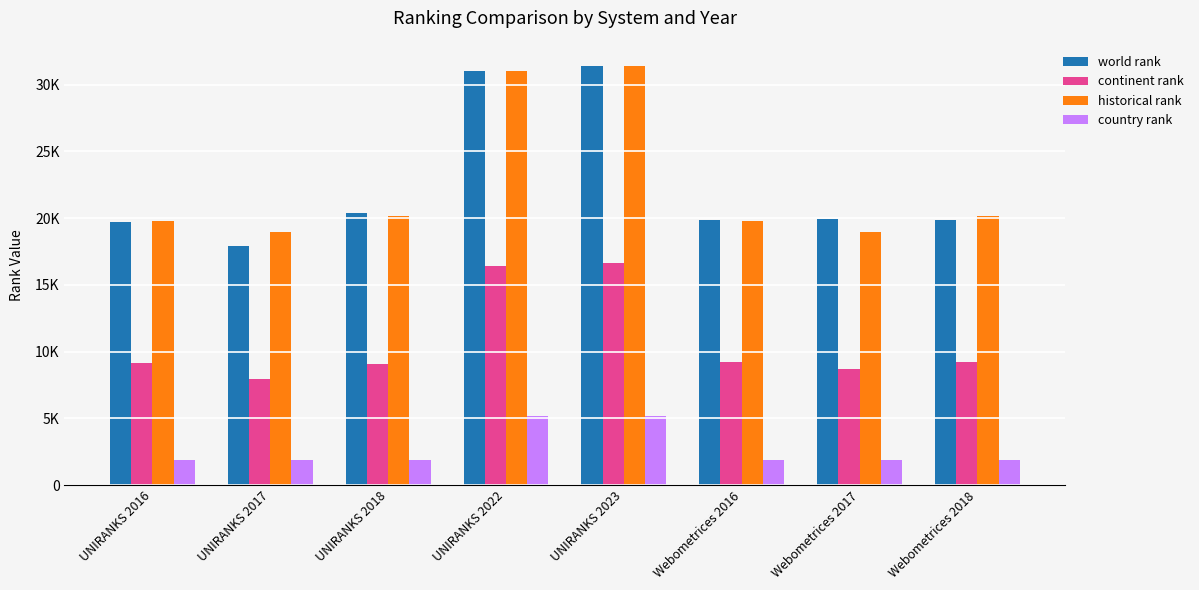

What is the difference between the country rank values at UNIRANKS 2016 and UNIRANKS 2023?

3305